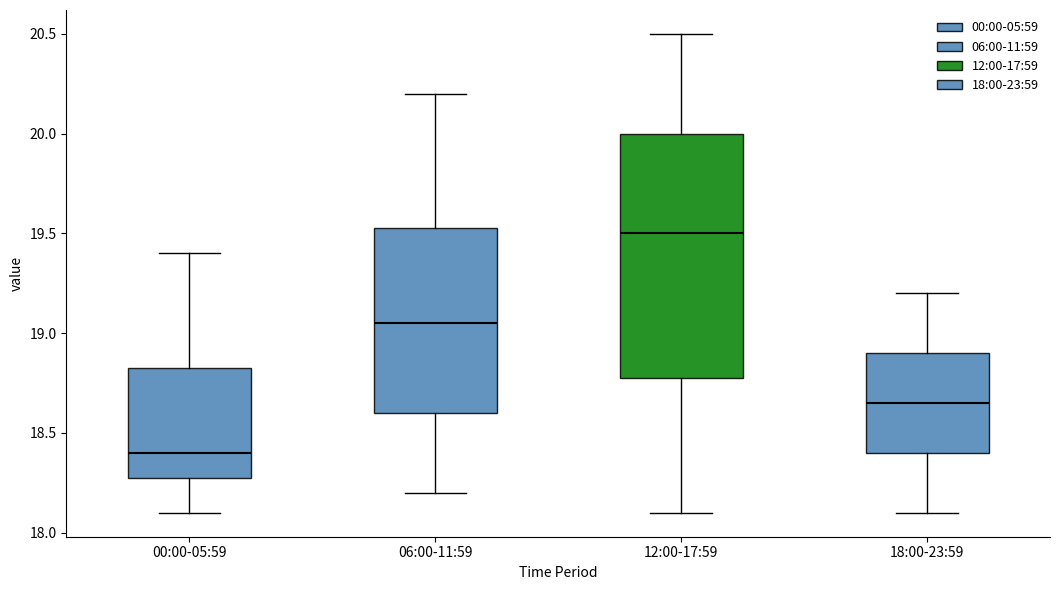

Where does the median line of the box for 12:00-17:59 sit on the y-axis? The values are not printed on the chart, so give them approximately, as read against the axis.

19.50